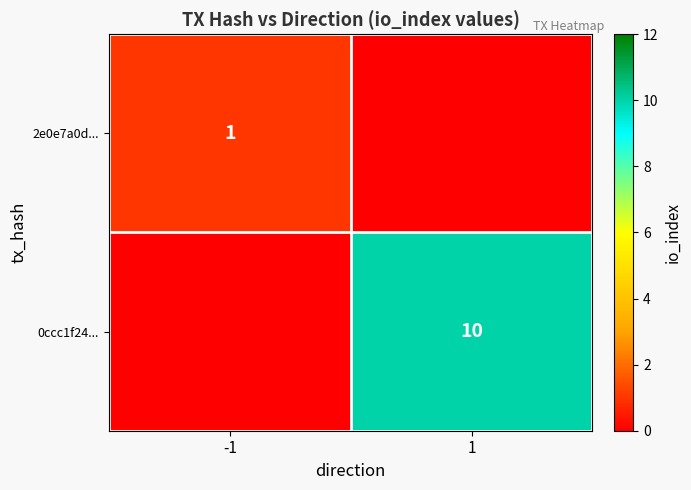

How many distinct data groups are displayed?

2